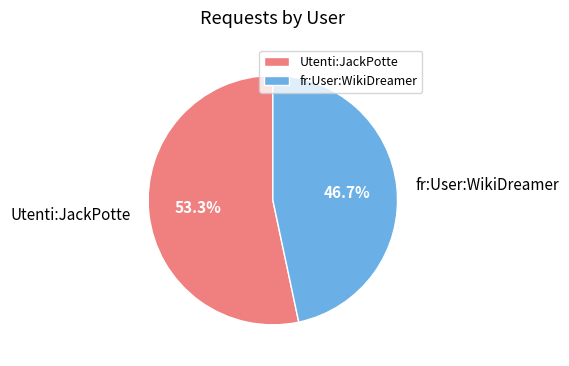

Which category has the biggest portion of the pie?

Utenti:JackPotte